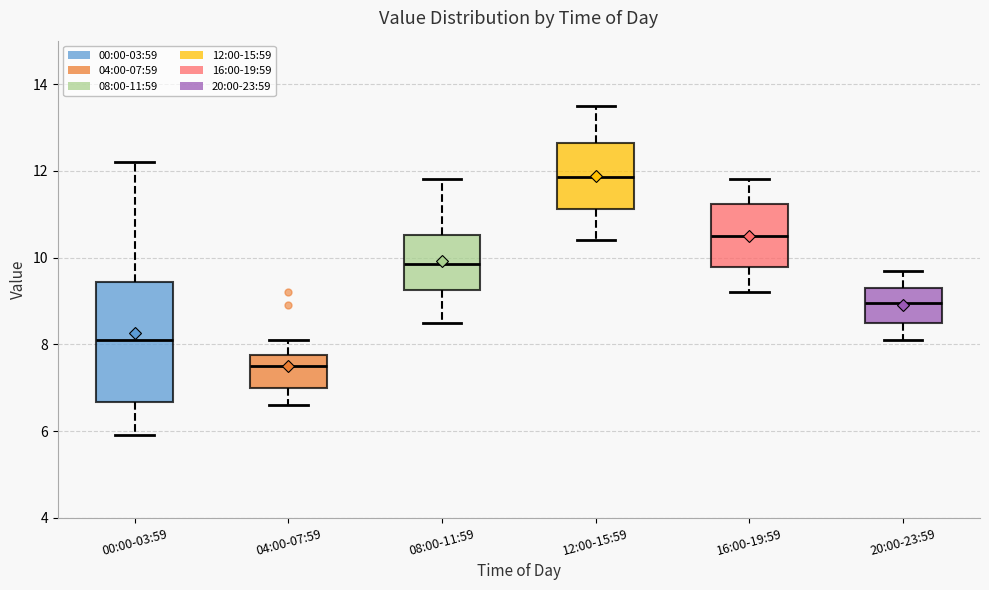

Where does the median line of the box for 16:00-19:59 sit on the y-axis? The values are not printed on the chart, so give them approximately, as read against the axis.

10.6